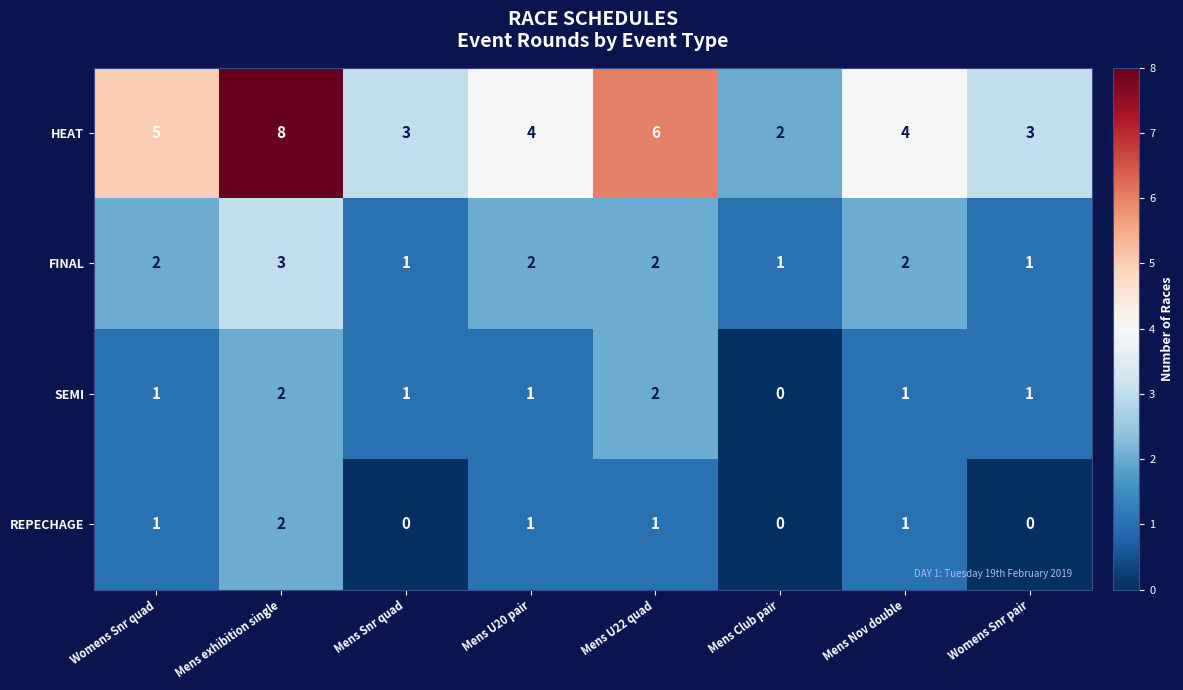

What is the difference between the highest and lowest values at Mens Snr quad?

3